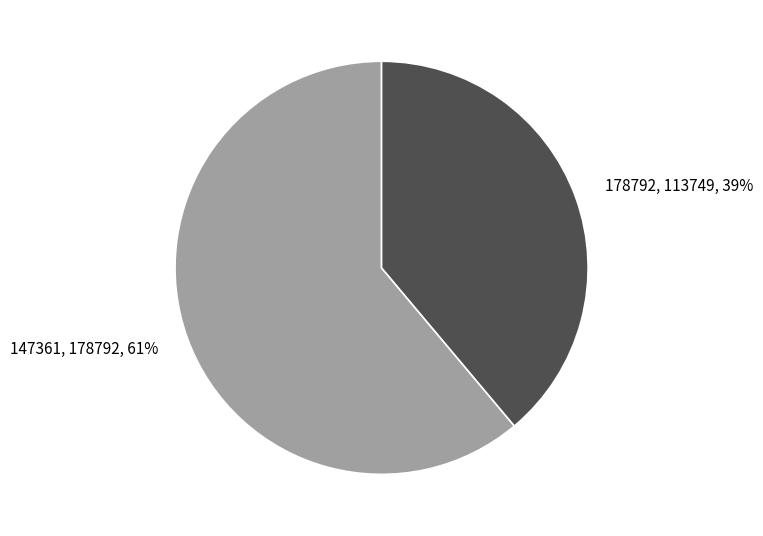

How many slices are in this pie chart?

2